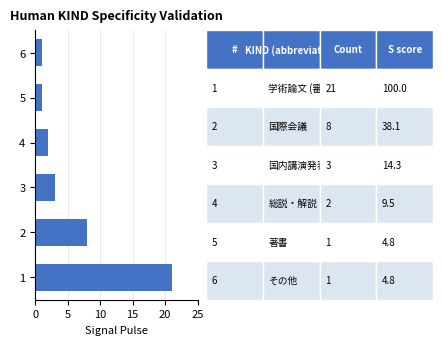

What is the ratio of the value at 2 to the value at 1?

0.4